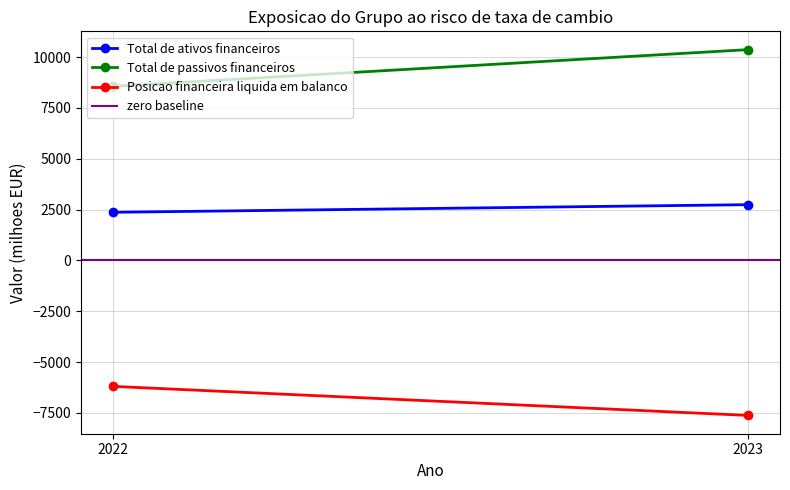

Is it true that Total de passivos financeiros equals 10370 at 2023?

True